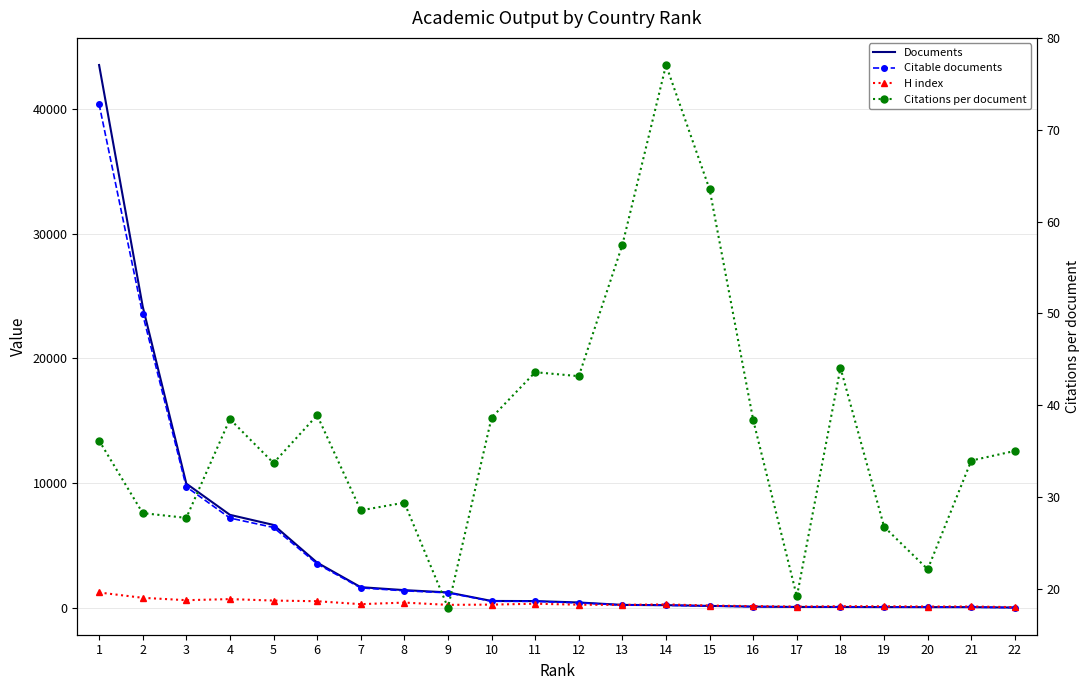

List the series in order of their peak value, highest first.

Documents, Citable documents, H index, Citations per document